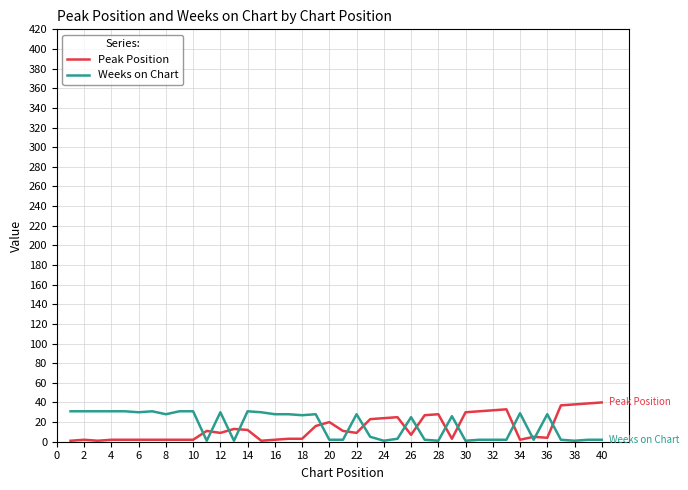

Which series ends up on top after the final intersection of Weeks on Chart and Peak Position?

Peak Position